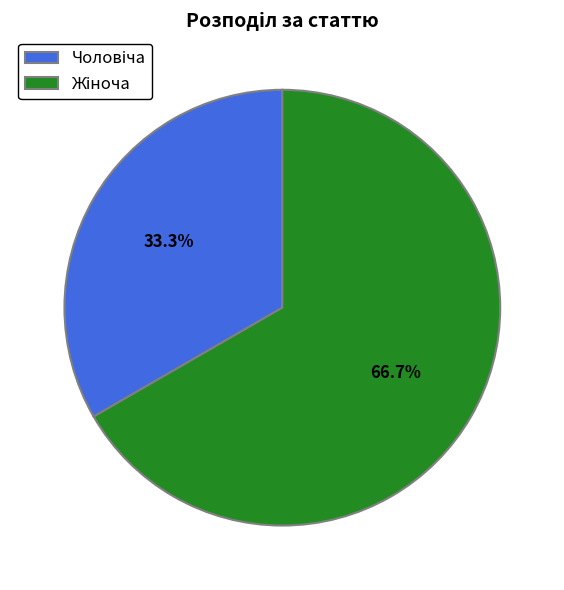

Does any single category account for the majority?

Yes